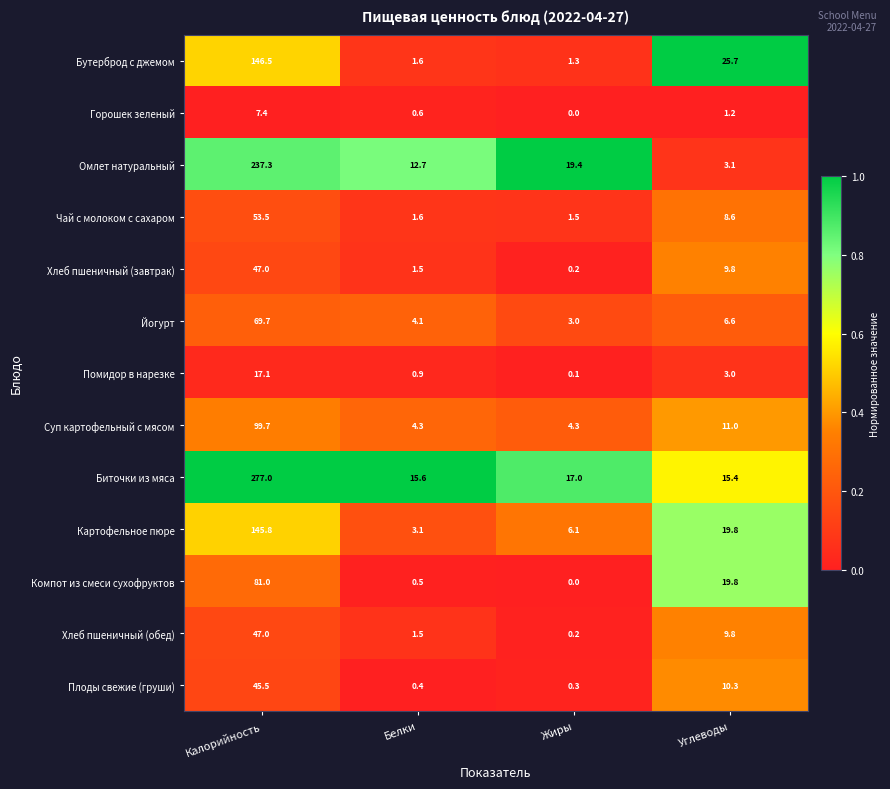

Where does the Омлет натуральный series first go above 19?

Калорийность